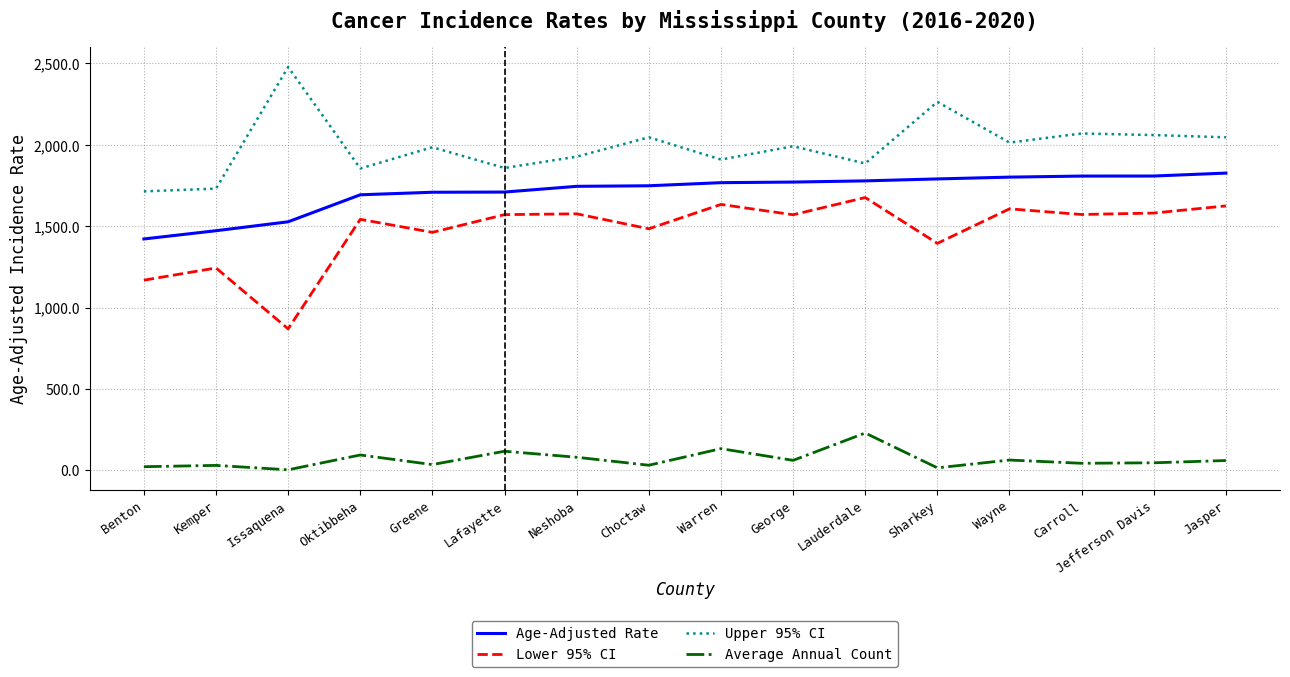

Is it true that Lower 95% CI equals 403.4 at Greene?

False